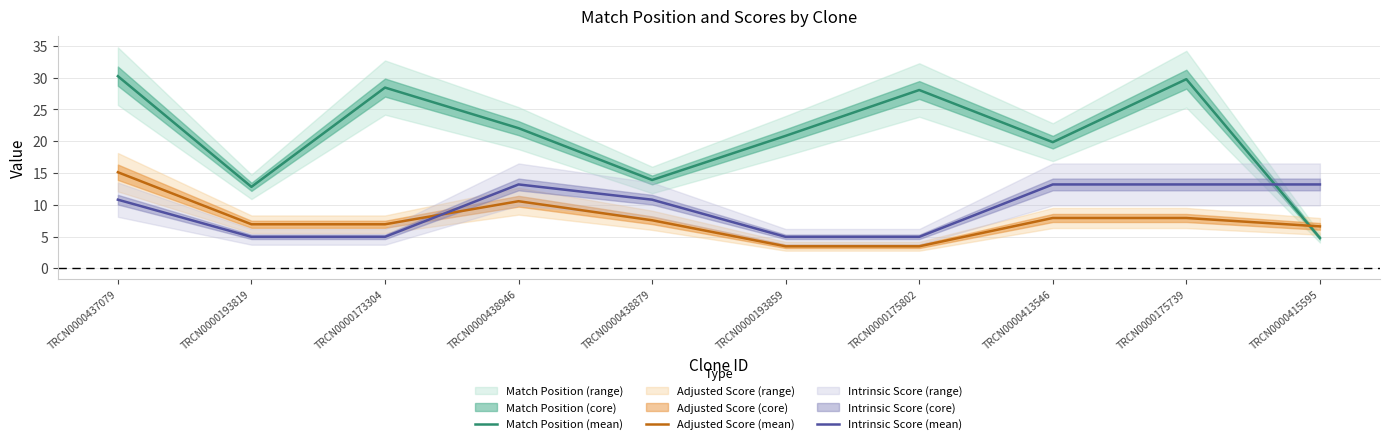

Is it true that Match Position (mean) equals 28.4 at TRCN0000173304?

True